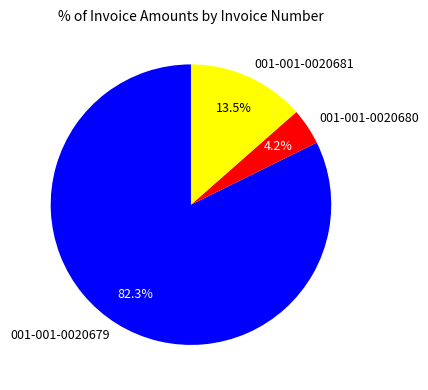

To the nearest percent, what is the average slice percentage?

33%